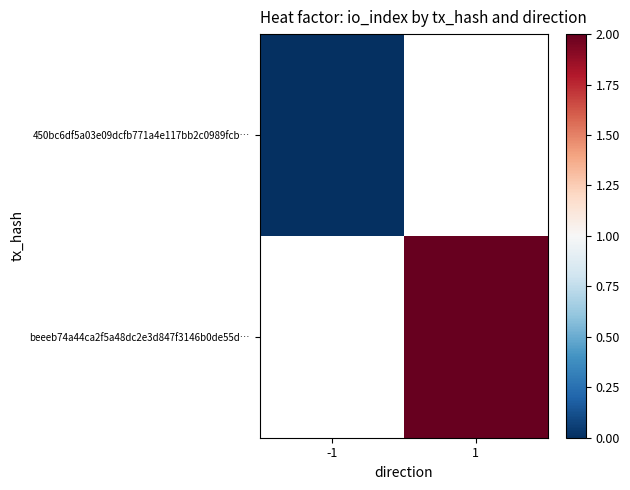

How many series are shown in this chart?

2